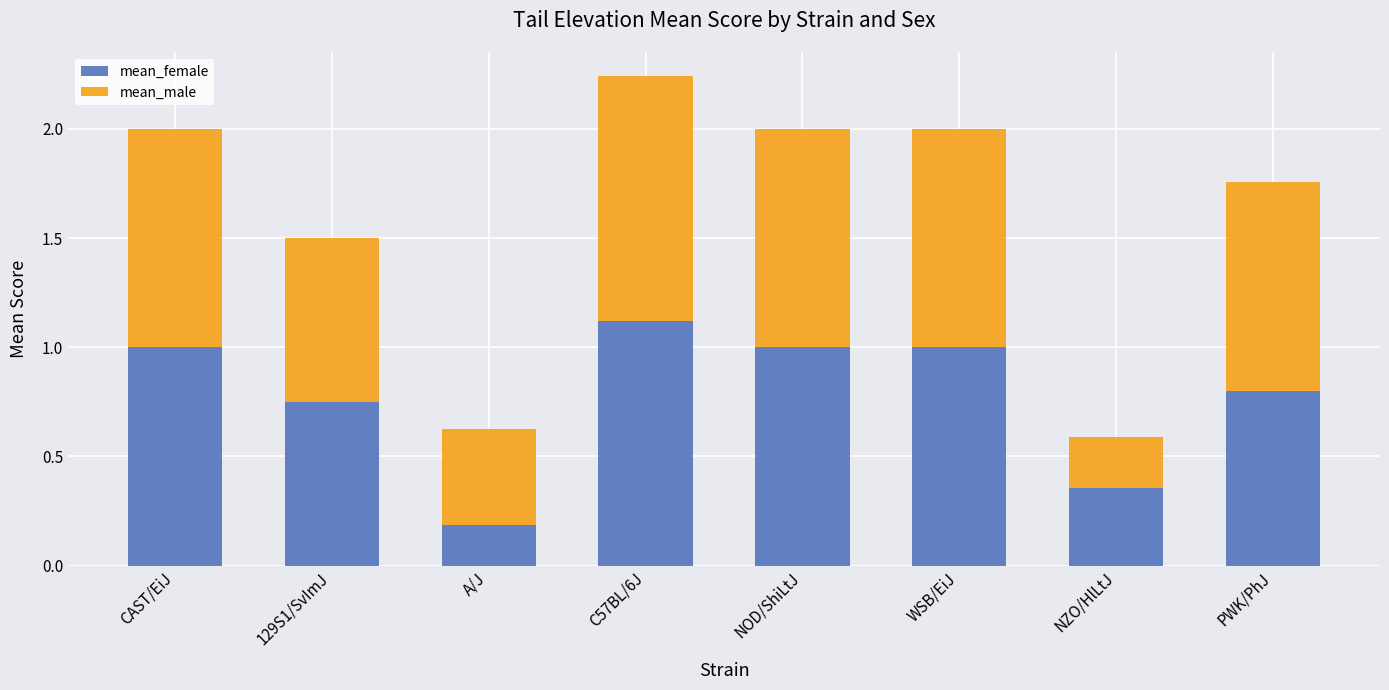

At which category is the sum across all series the highest?

C57BL/6J